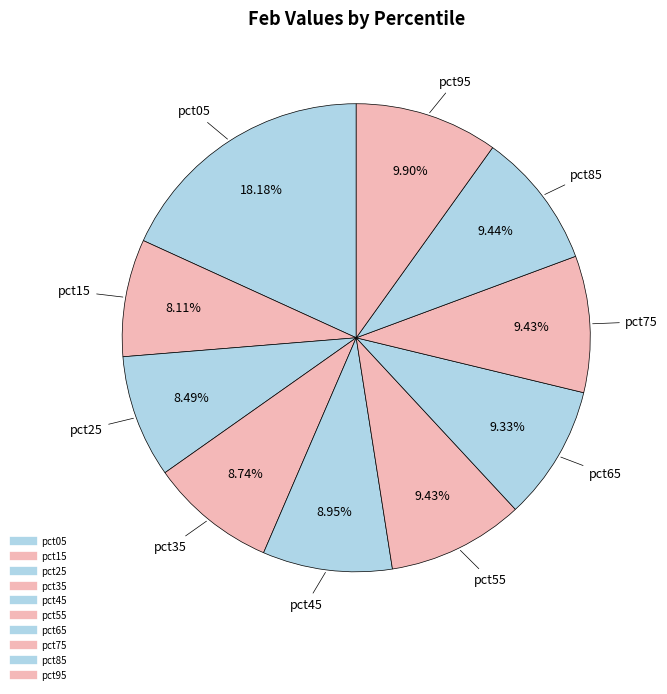

Is it true that pct65 is 9% of the pie?

True